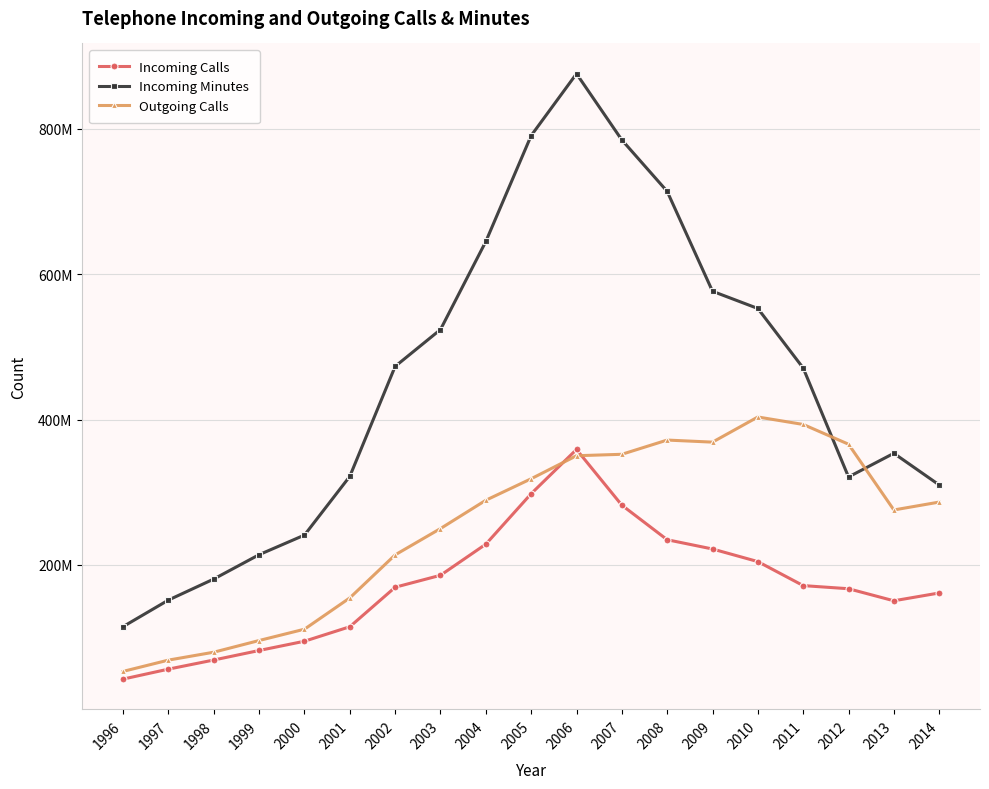

Does the chart have visible grid lines?

Yes